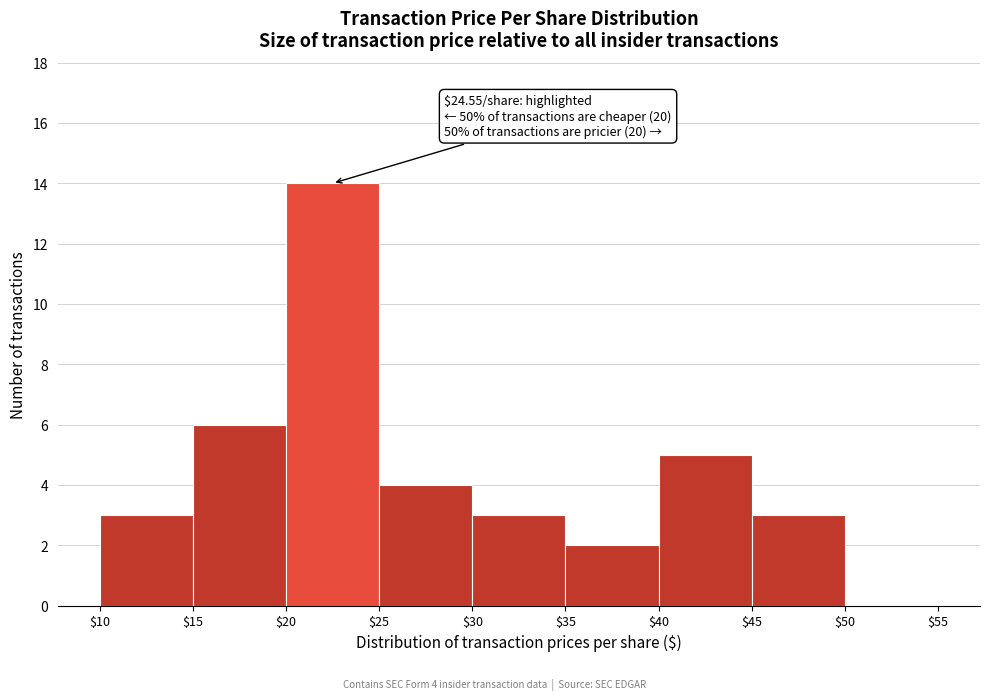

Which range on the x-axis has the tallest bar?

$20 to $25